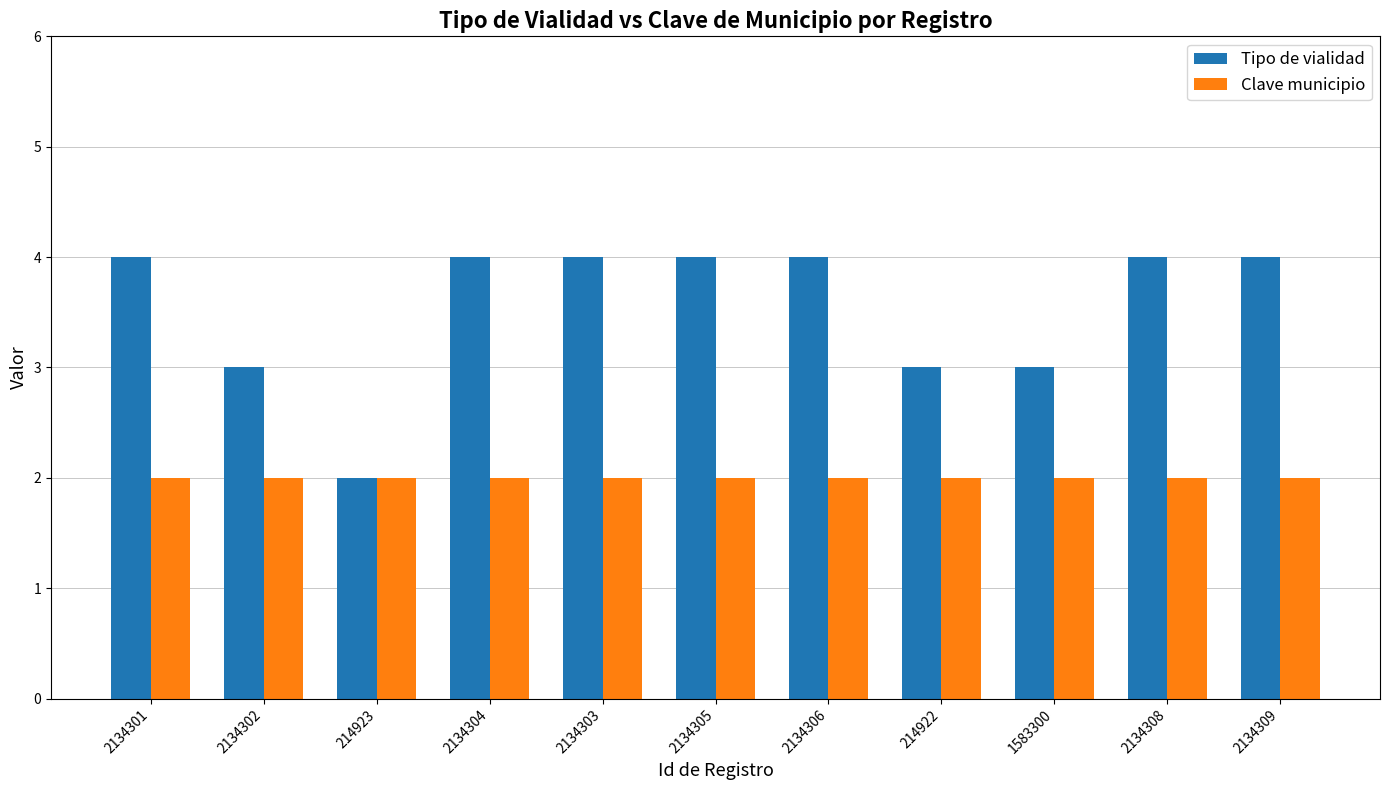

Between 2134302 and 2134304, which series saw the biggest shift?

Tipo de vialidad